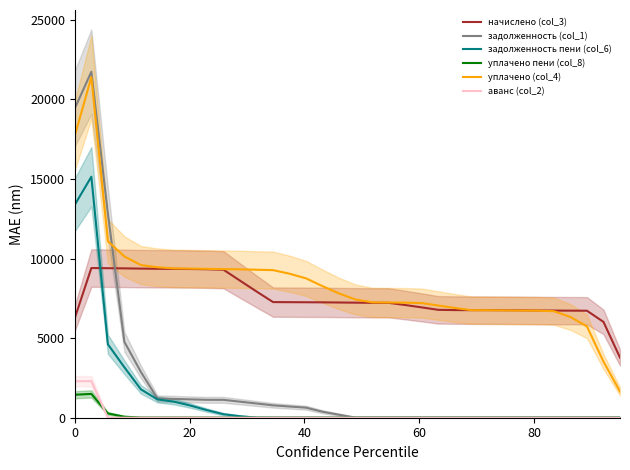

What is the difference between the maximum and second lowest values in the уплачено (col_4) series?

17873.3